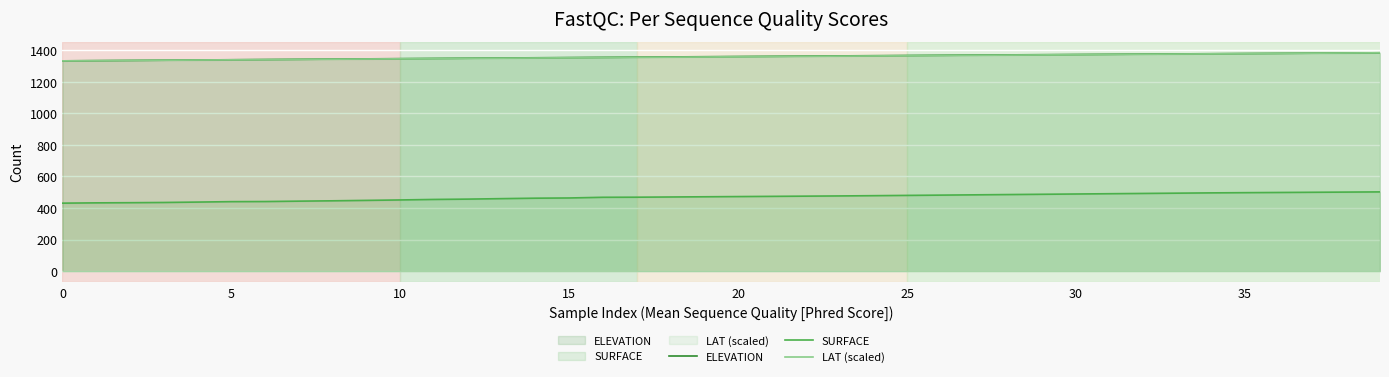

The value of SURFACE at 35 is 103.8. True or false?

False